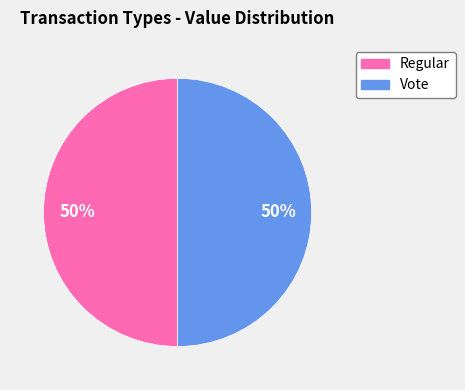

To the nearest percent, what portion does Vote represent?

50%